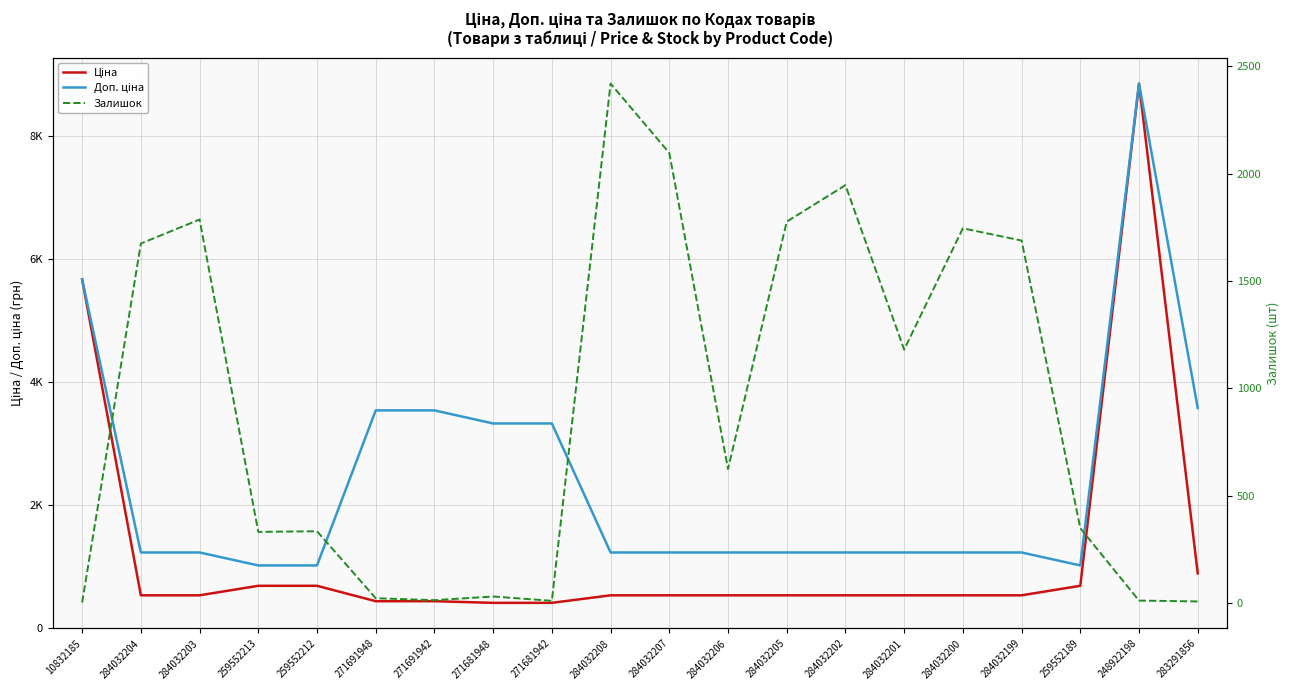

Is it true that Ціна equals 913.6 at 284032206?

False